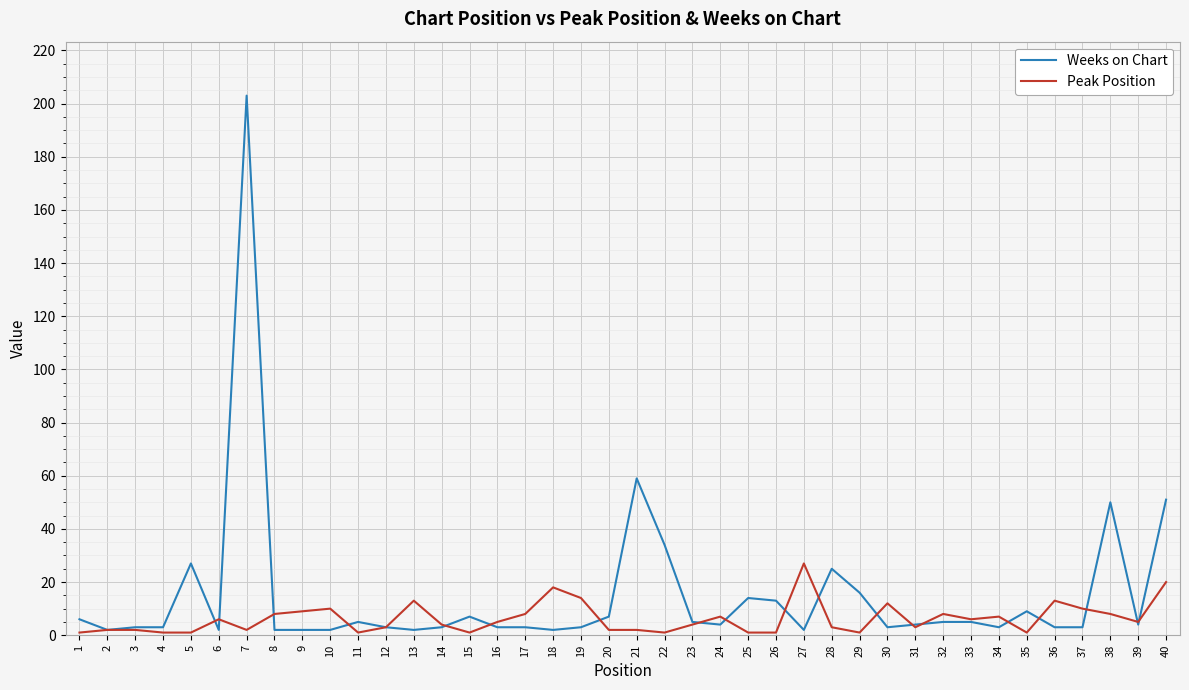

Which series ends up on top after the final intersection of Peak Position and Weeks on Chart?

Weeks on Chart